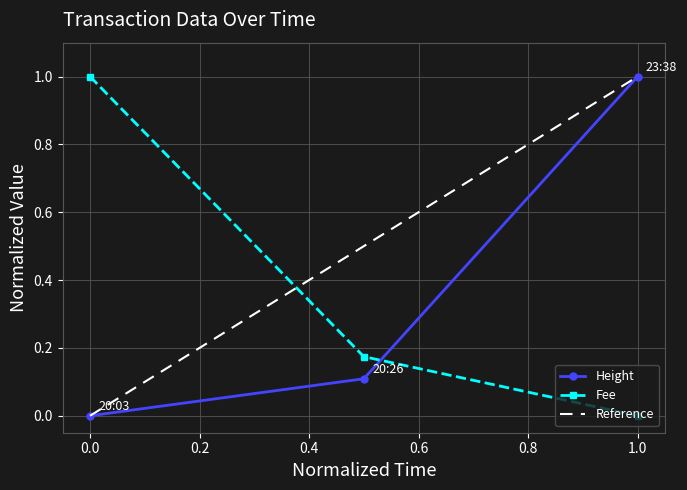

At which label does Height reach its peak?

1.0